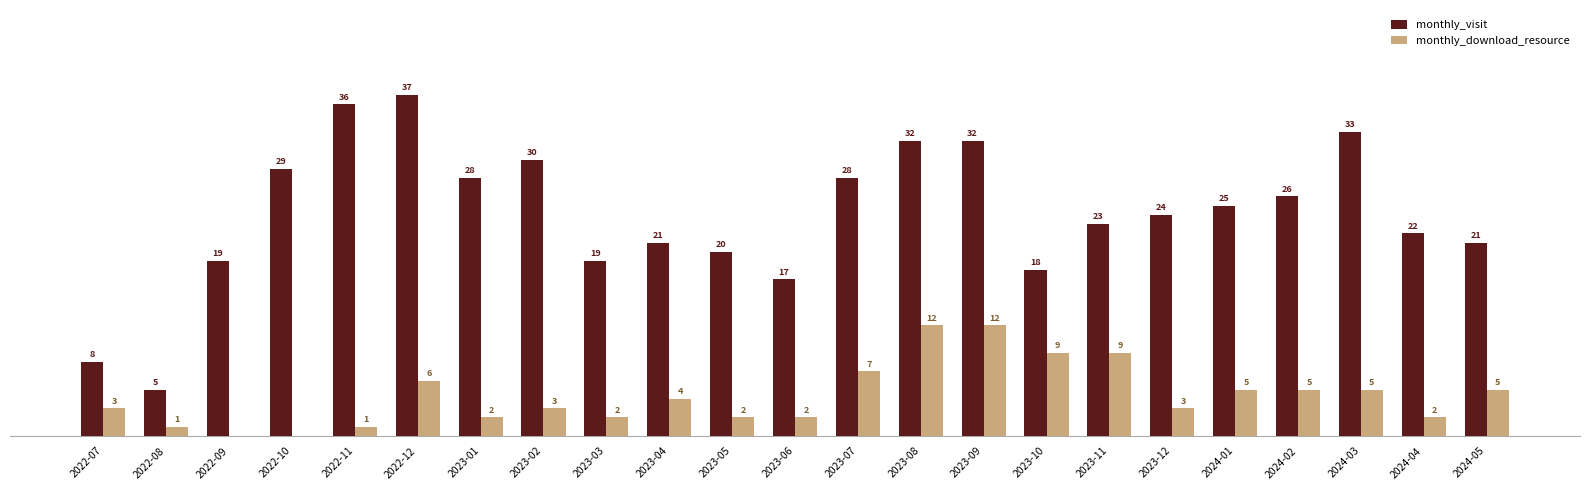

Which series has the largest total across all categories?

monthly_visit